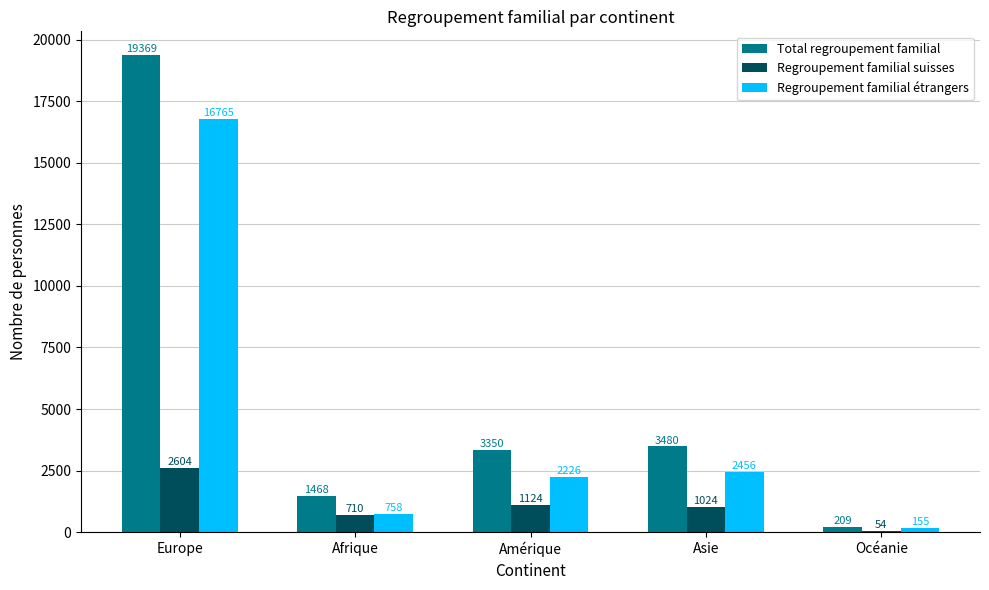

Reading left to right, what are all the values shown in this chart?

Total regroupement familial: Europe=19369	Afrique=1468	Amérique=3350	Asie=3480	Océanie=209
Regroupement familial suisses: Europe=2604	Afrique=710	Amérique=1124	Asie=1024	Océanie=54
Regroupement familial étrangers: Europe=16765	Afrique=758	Amérique=2226	Asie=2456	Océanie=155